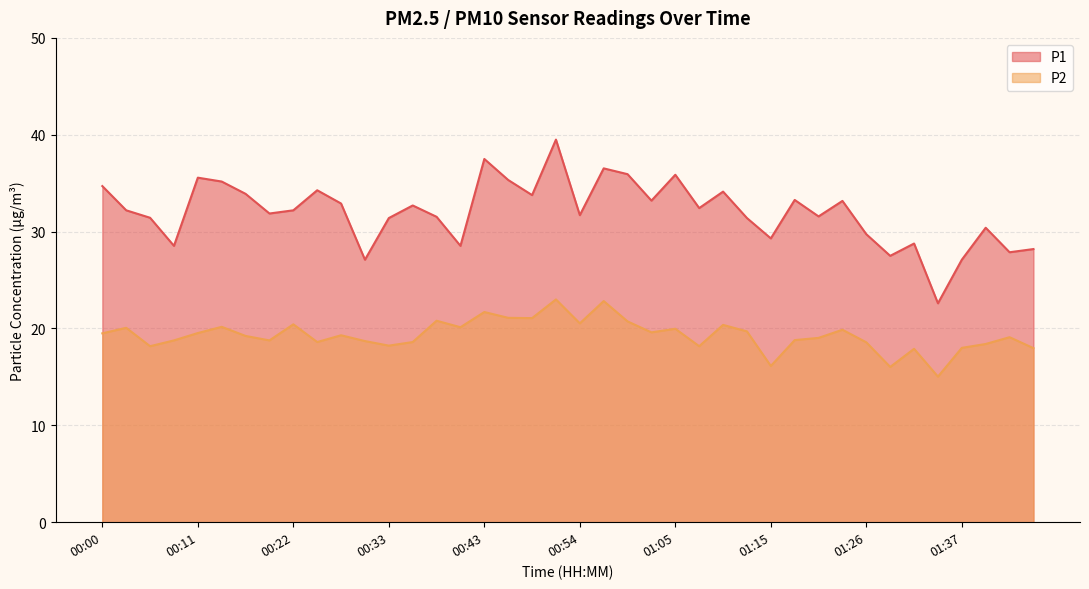

True or false: P1 has a value of 12.2 at 00:00.

False